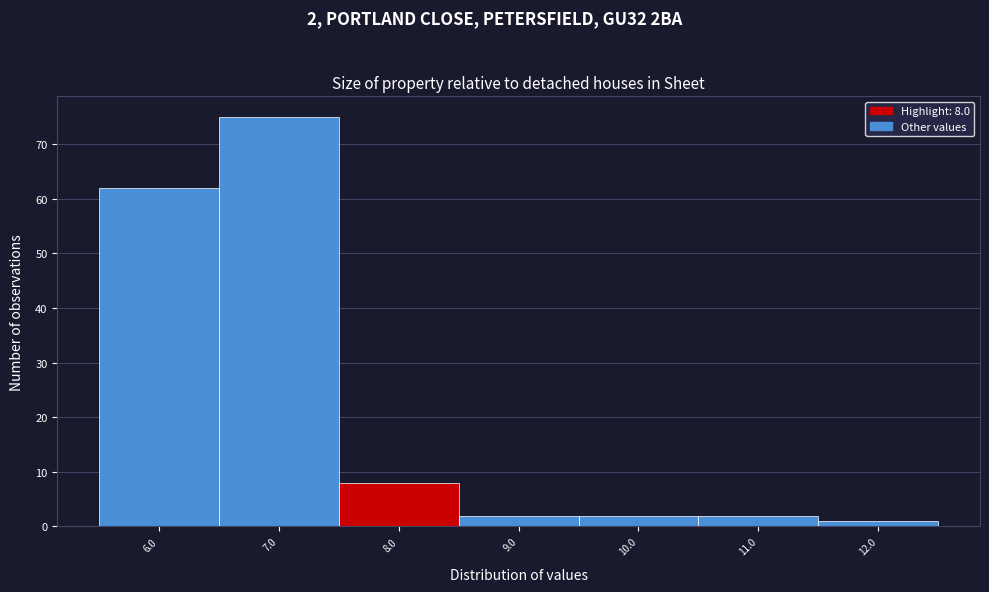

Reading right to left, what are all the values shown in this chart?

1	2	2	2	8	75	62